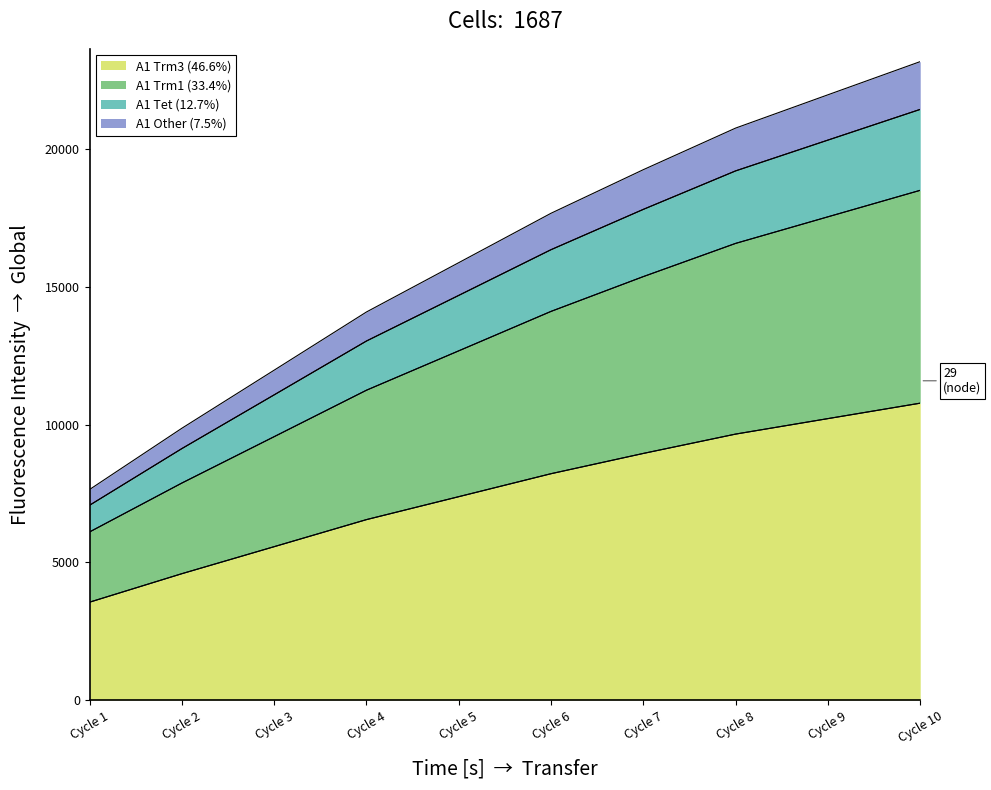

What is the total value across all series at Cycle 6?

17666.3